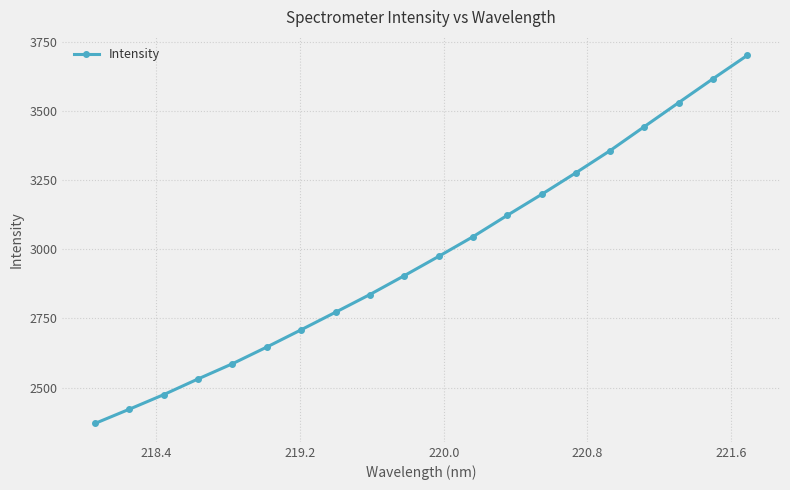

Does the chart display data point markers on the line(s)?

Yes